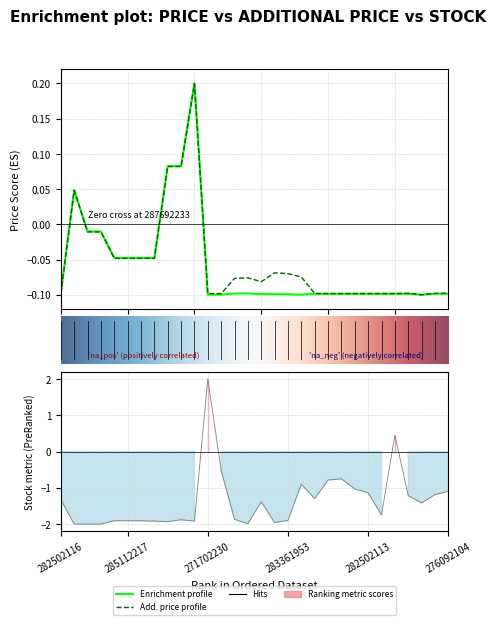

What is the difference between the highest and lowest values at 285112220?

1.9